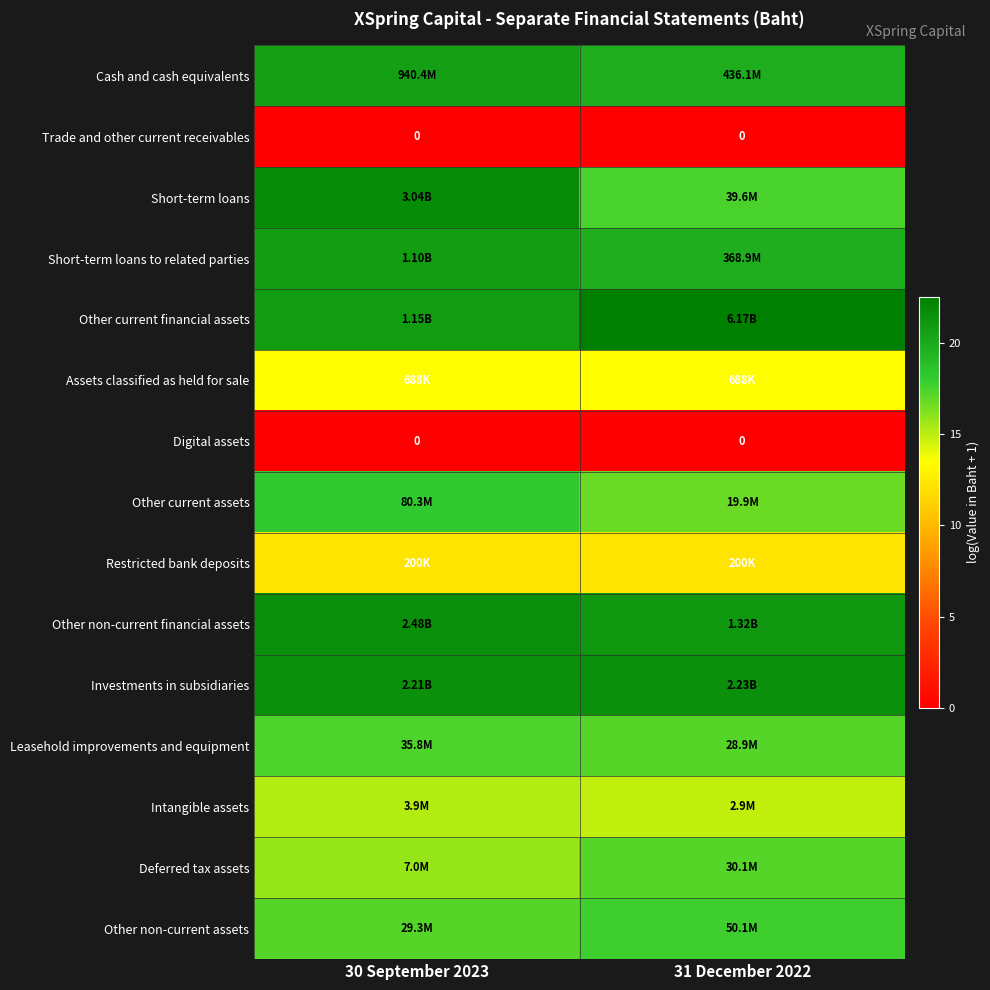

At how many categories does at least one series exceed 3?

2